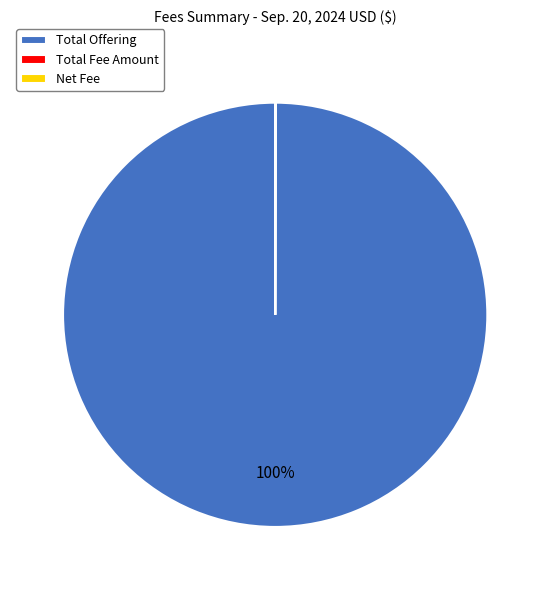

Does any single category account for the majority?

Yes